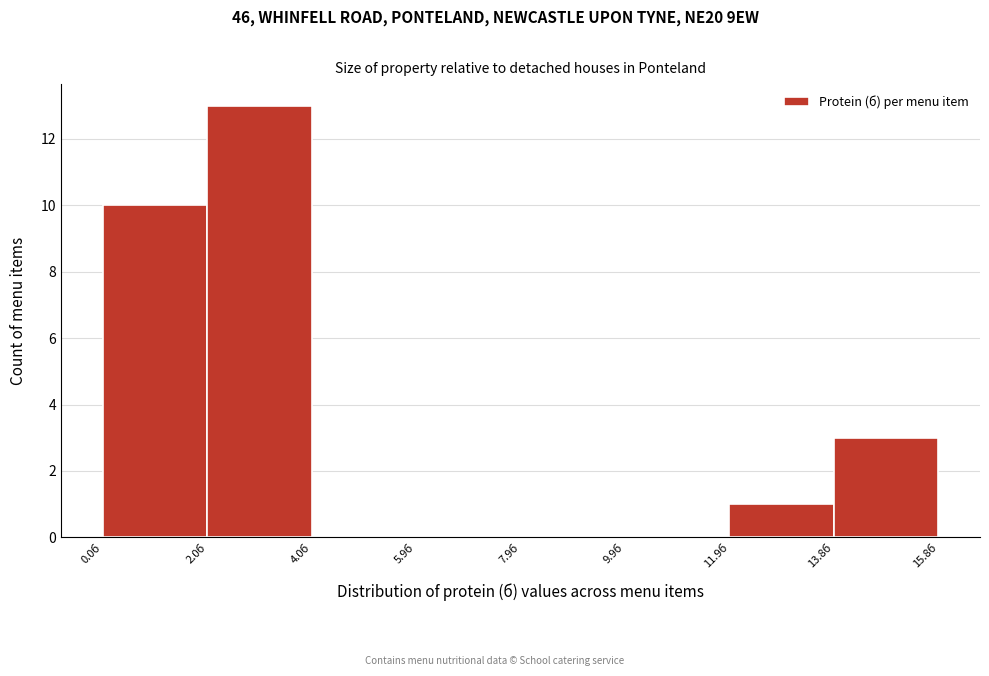

What is the height of the bar covering 11.8 to 13.8 on the x-axis? Neither the bar edges nor the heights are printed on the chart, so give them approximately, as read against the axes.

1